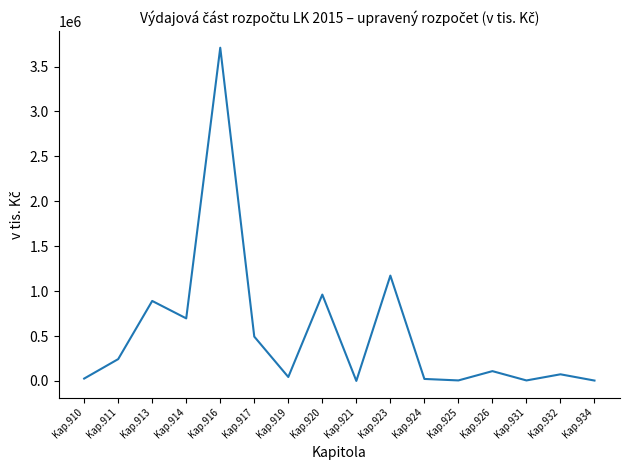

What is the difference between the second highest and minimum values?

1172431.0